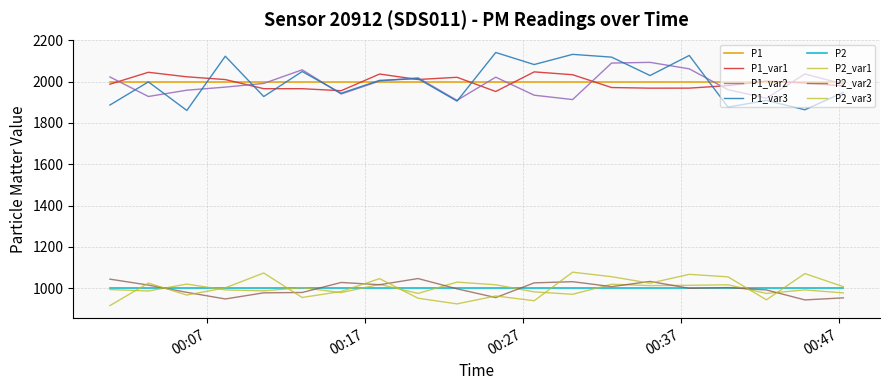

Is this an area chart (filled region under the line)?

No